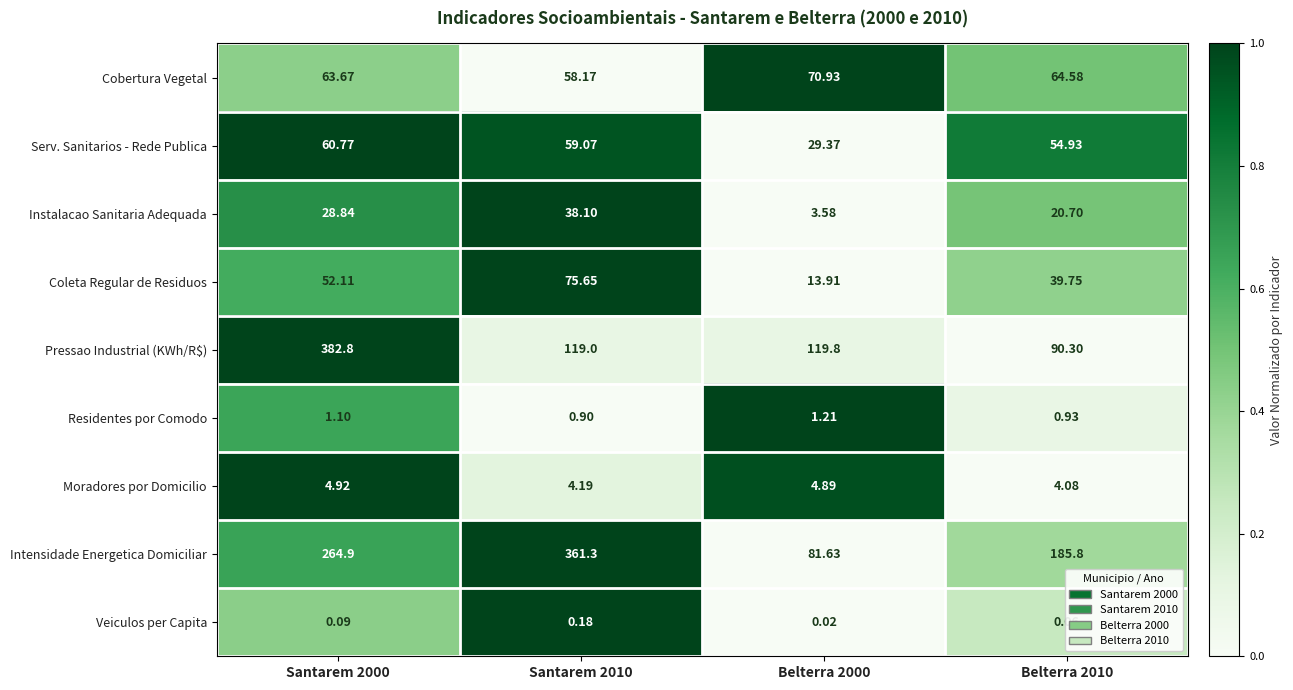

Between Santarem 2000 and Belterra 2000, which series saw the biggest shift?

Pressao Industrial (KWh/R$)